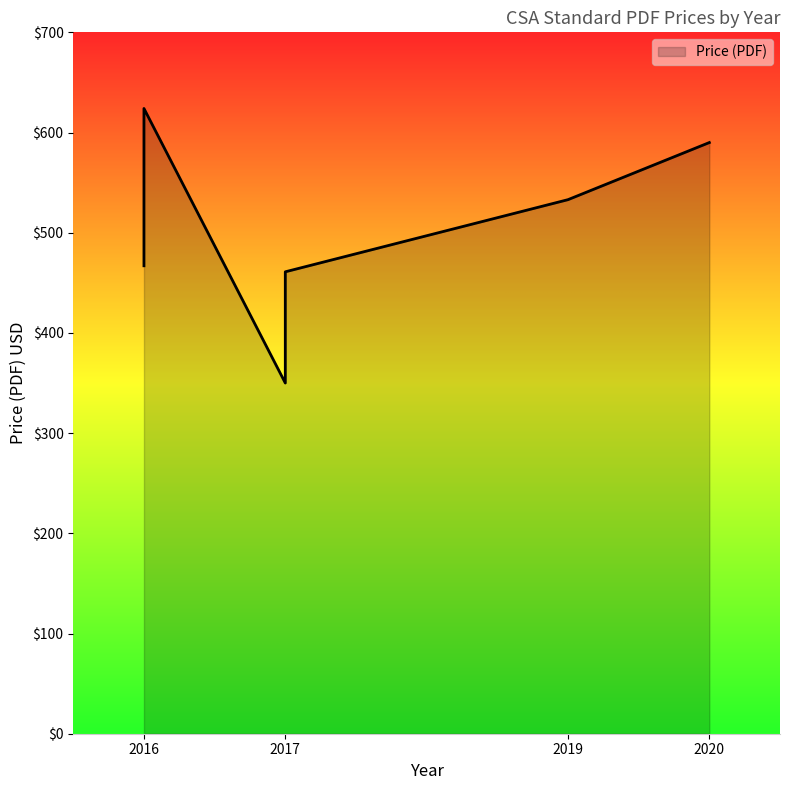

How many distinct data groups are displayed?

1